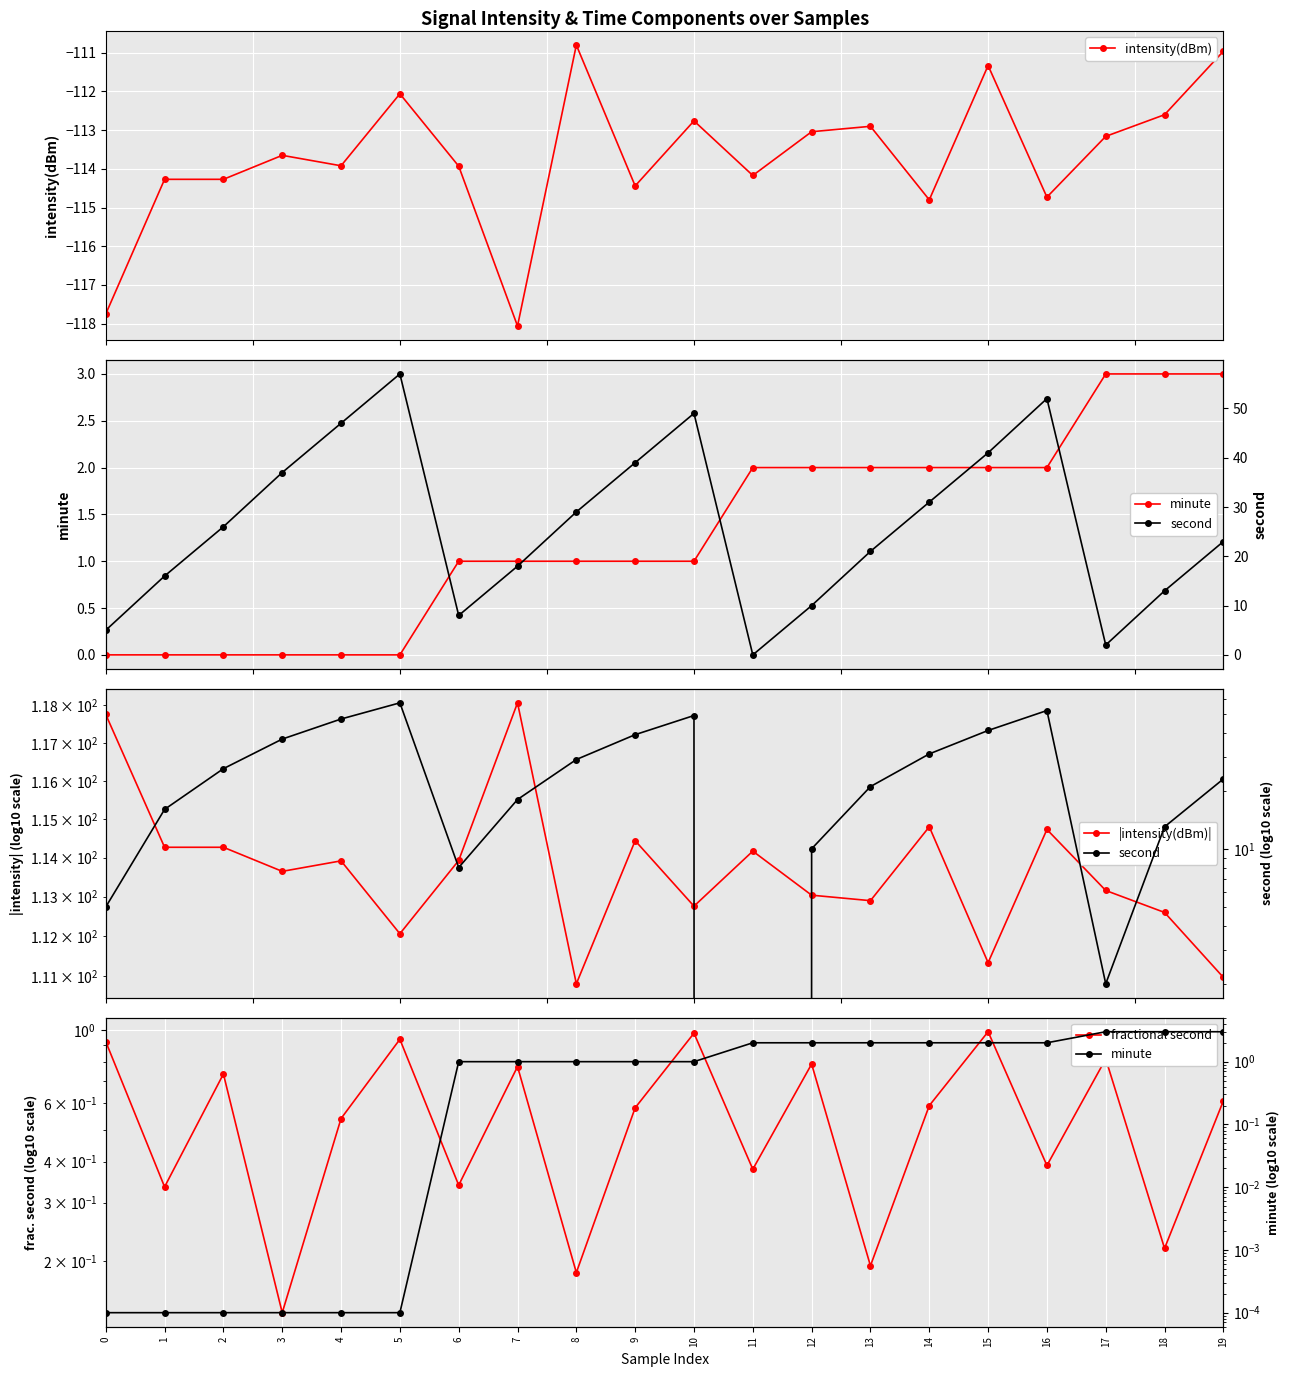

At which category is the sum across all series the highest?

5